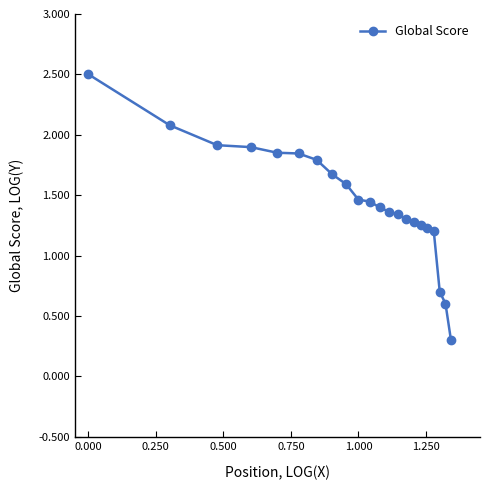

How many data points does each series have?

22